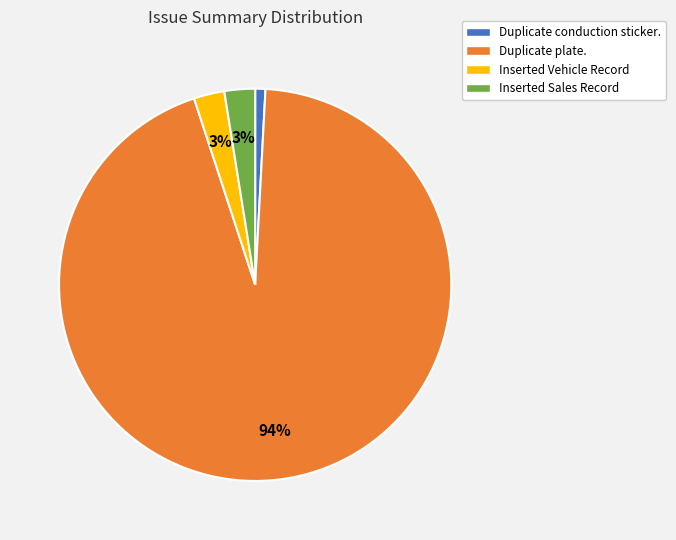

How many segments does this pie chart have?

4